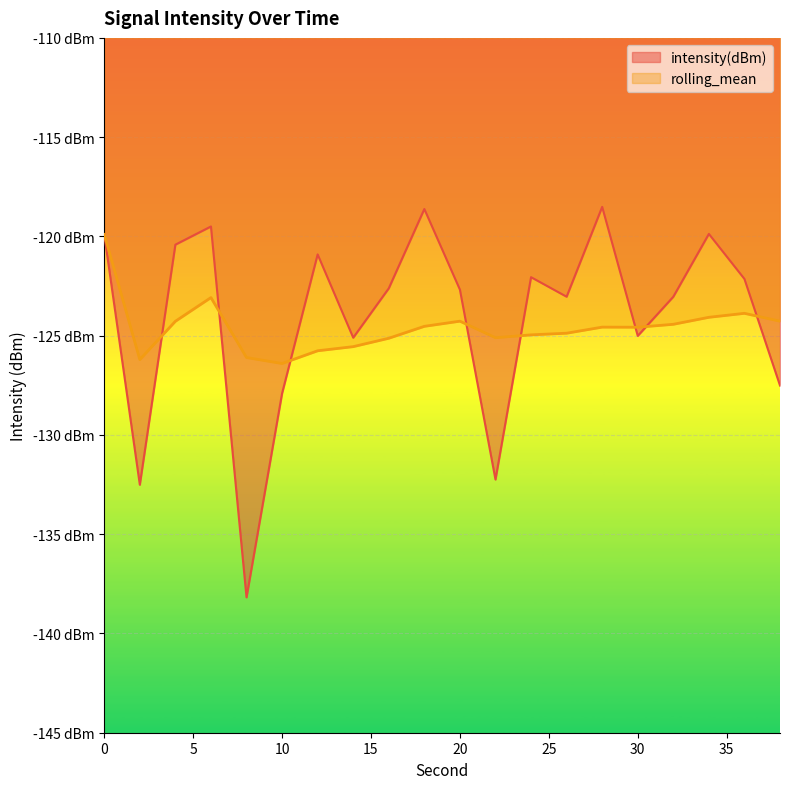

Which series has the widest spread of values?

intensity(dBm)